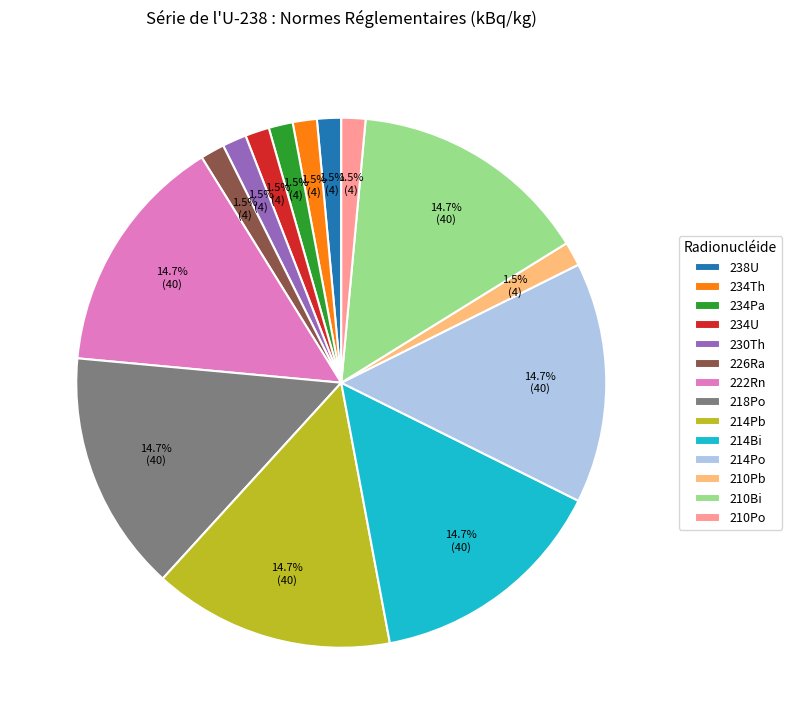

Is it true that 214Bi is 3% of the pie?

False